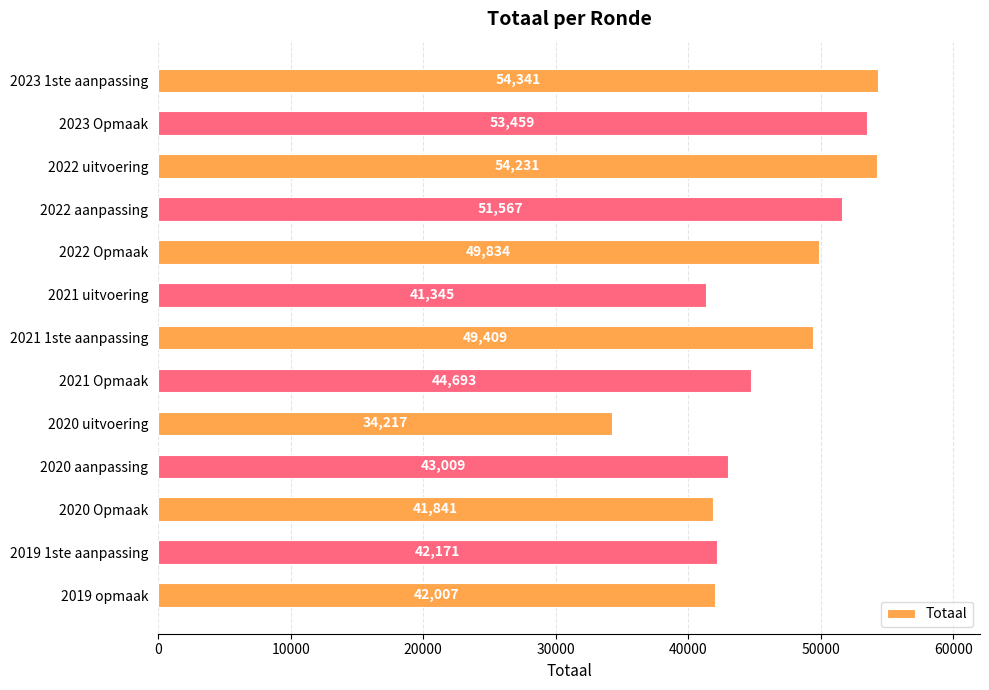

At which label is the value closest to 44279?

2021 Opmaak